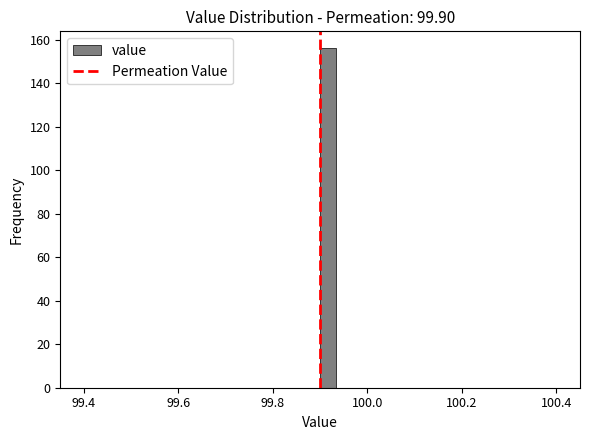

Read against the x-axis, roughly where is the centre of the tallest bar?

99.92